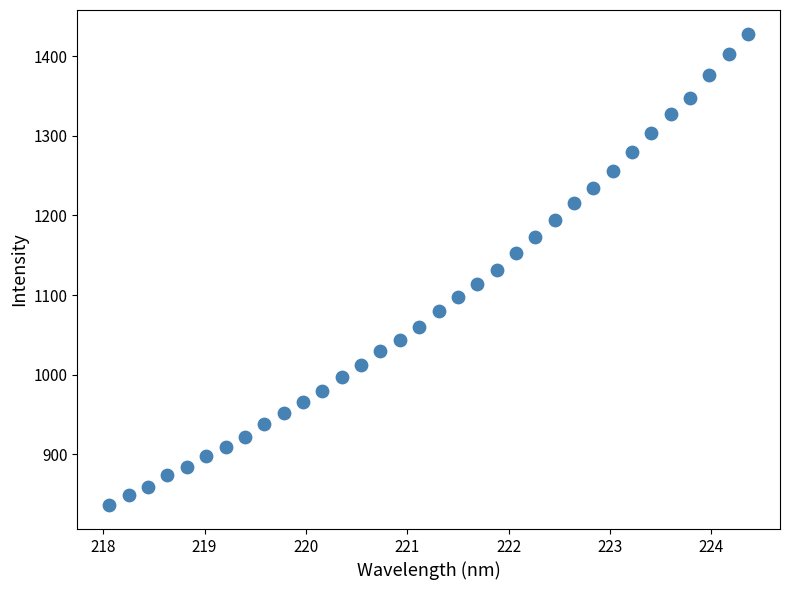

What is the range of Y values (max minus min)?

592.9